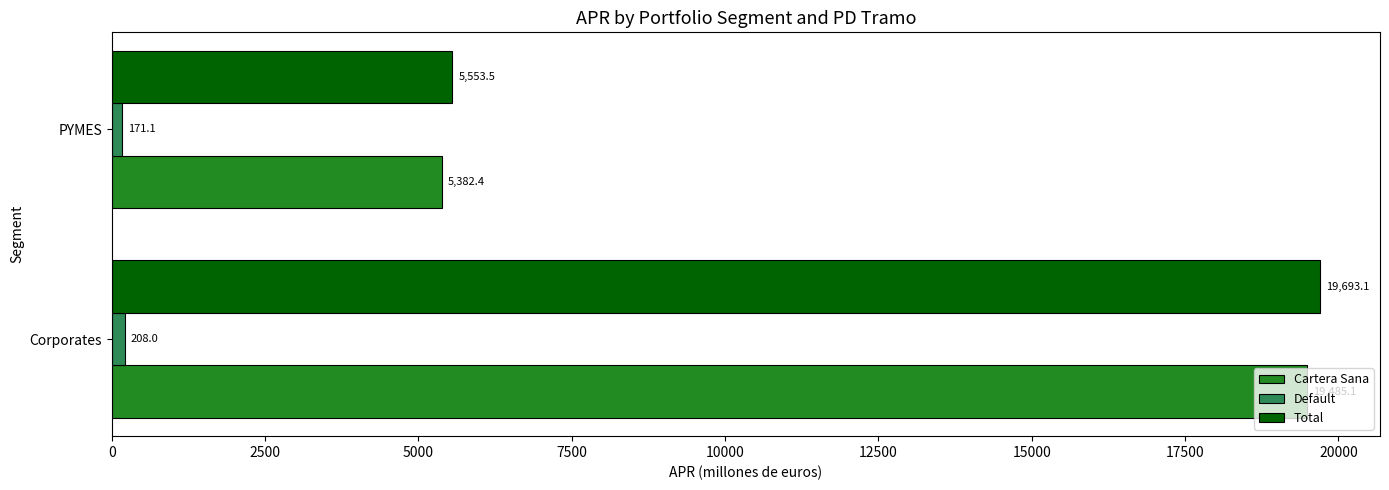

Which series changed the most between Corporates and PYMES?

Total